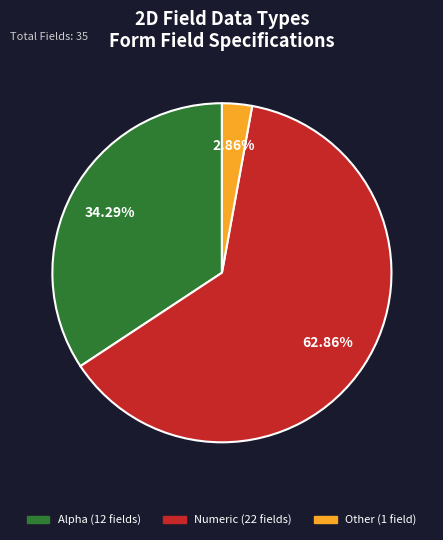

Is there a majority slice in this chart?

Yes